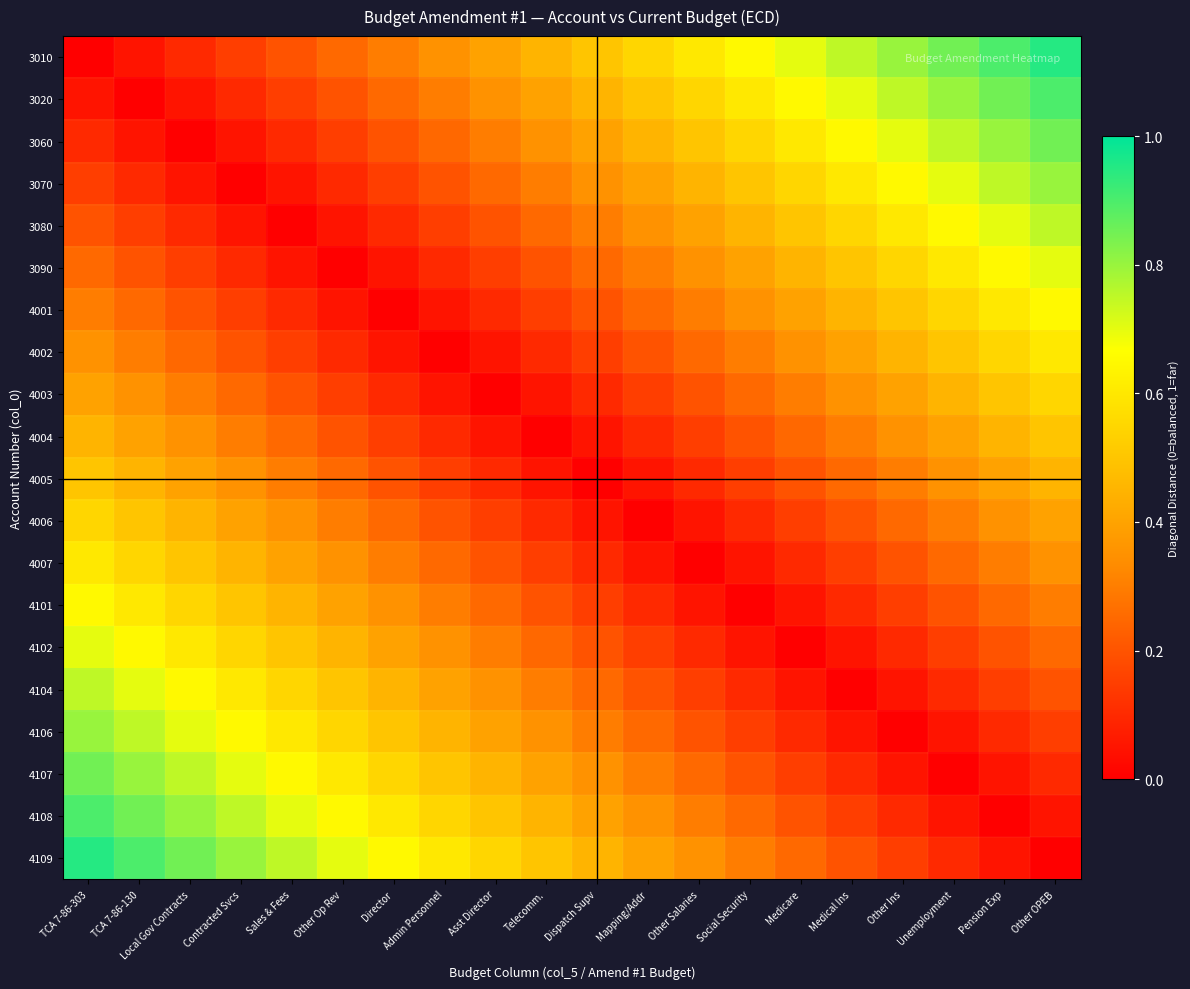

Which series has the largest total across all categories?

3010